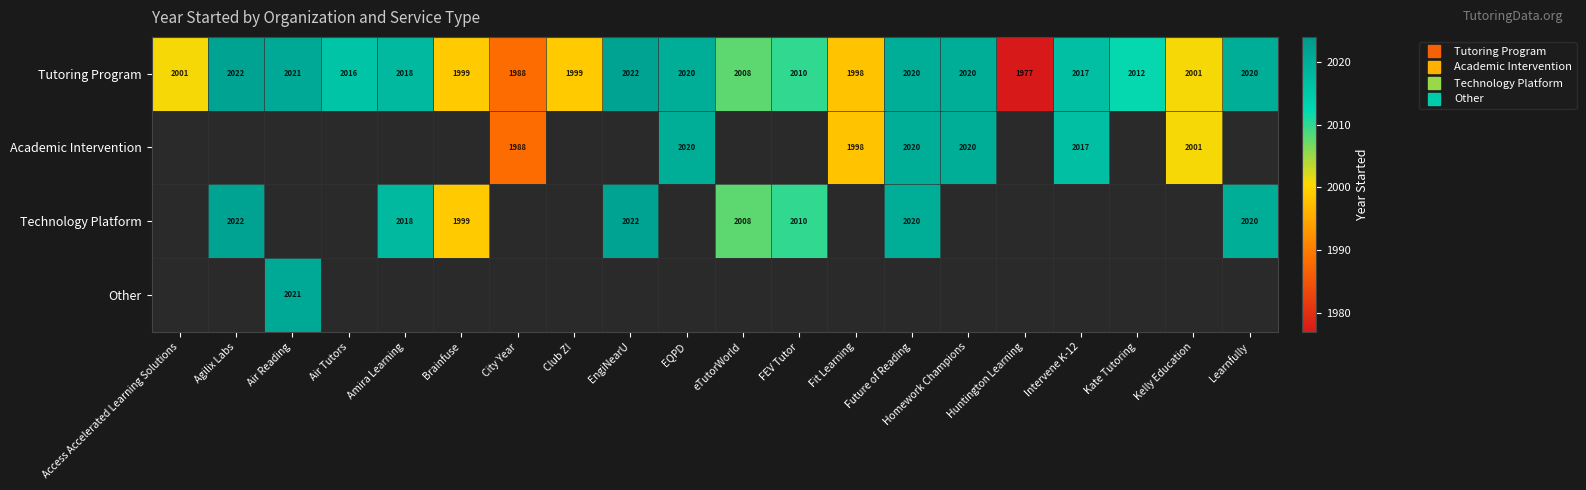

The Tutoring Program series shows 1096.6 at EQPD. True or false?

False